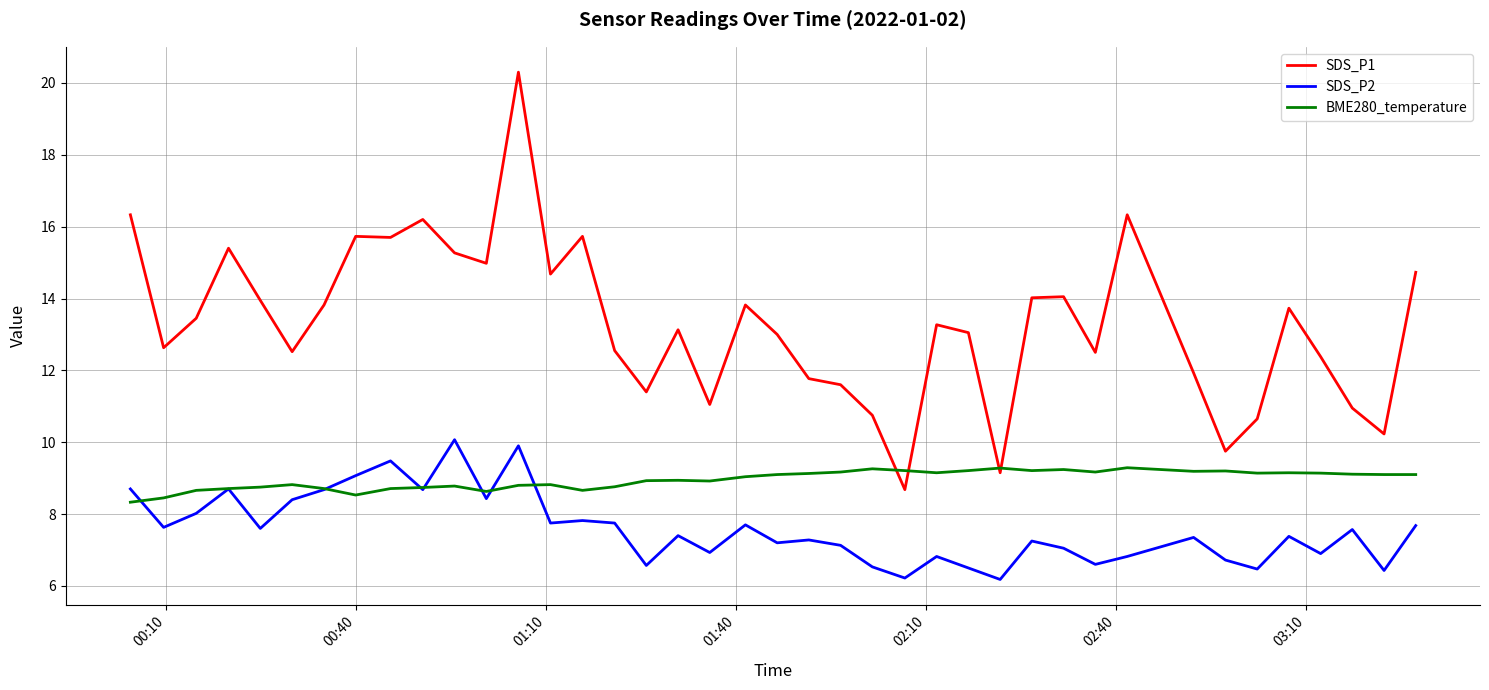

List the series in order of their peak value, lowest first.

BME280_temperature, SDS_P2, SDS_P1